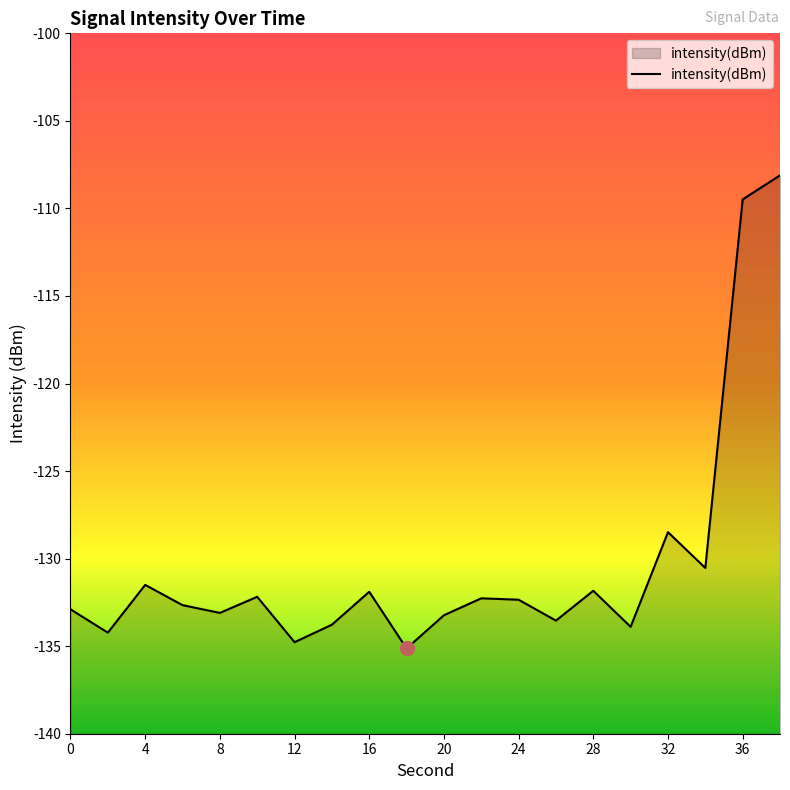

What is the maximum value shown in the chart?

-108.1